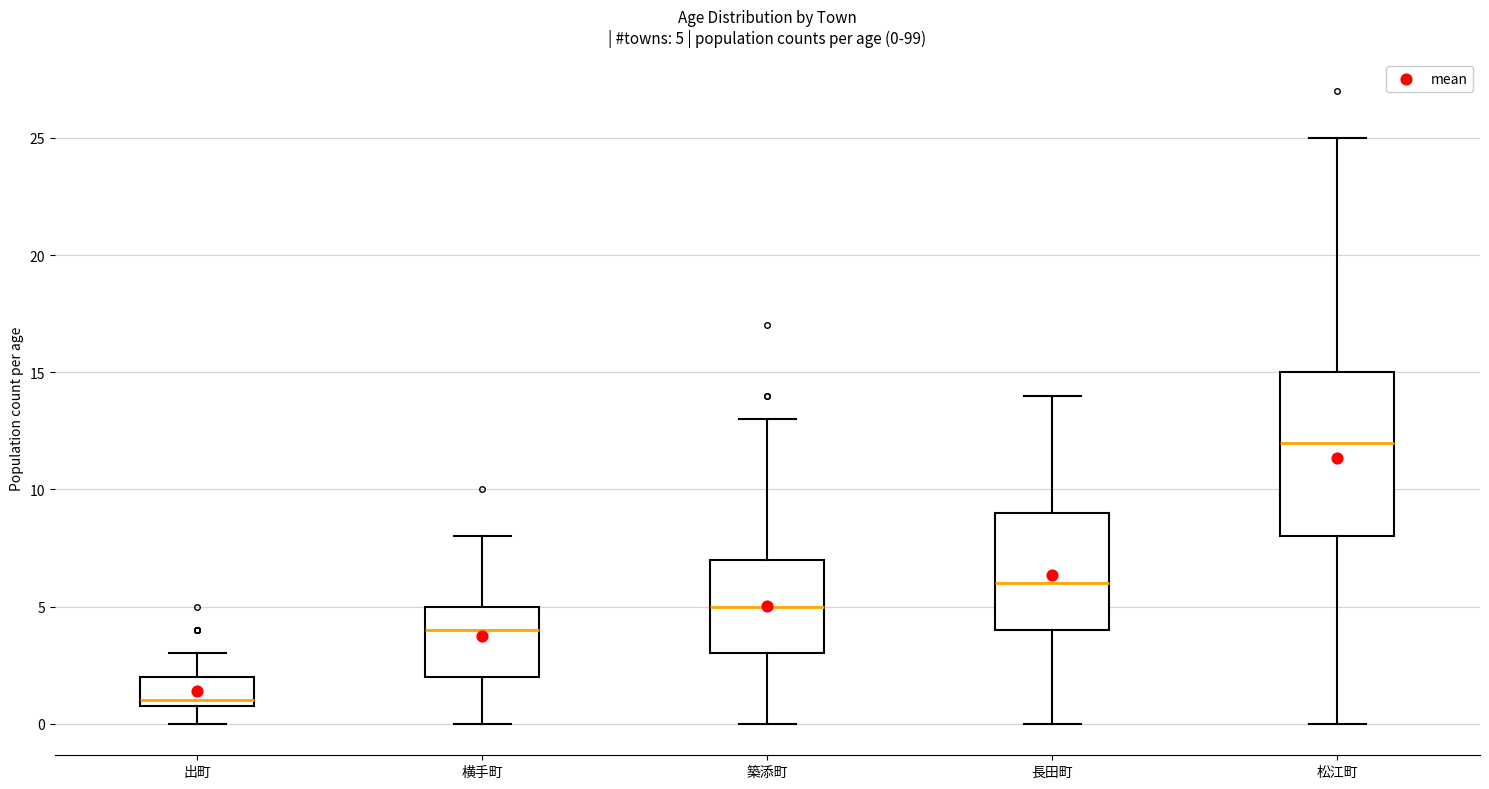

Which box has the lowest median line?

出町